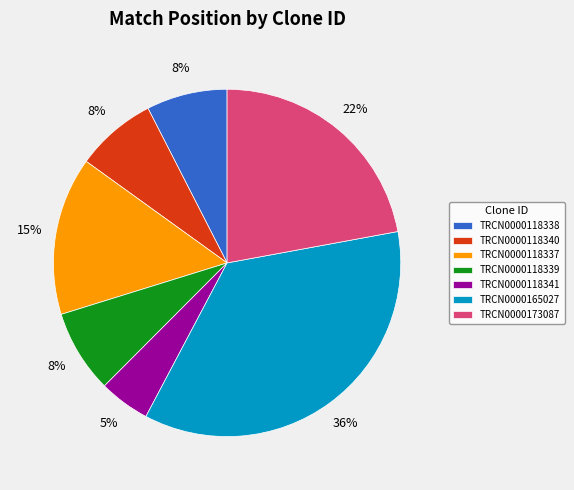

What is the smallest slice in the pie chart?

TRCN0000118341